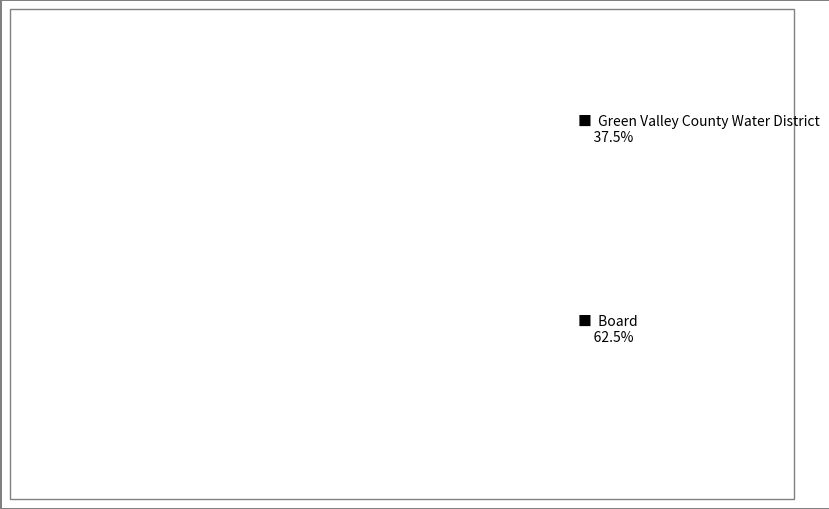

Is there a majority slice in this chart?

Yes